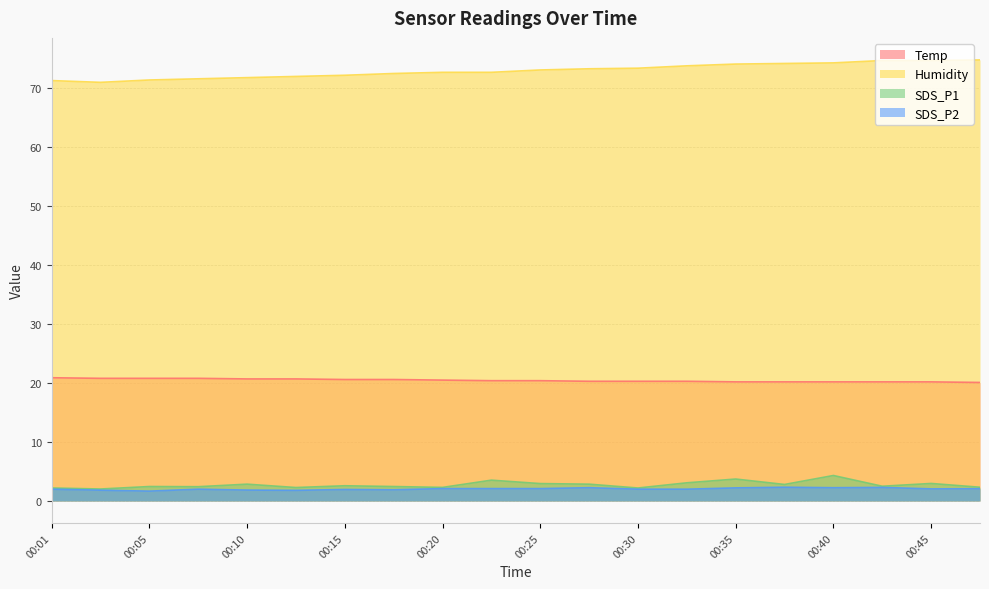

Rank the series by their maximum value, from highest to lowest.

Humidity, Temp, SDS_P1, SDS_P2